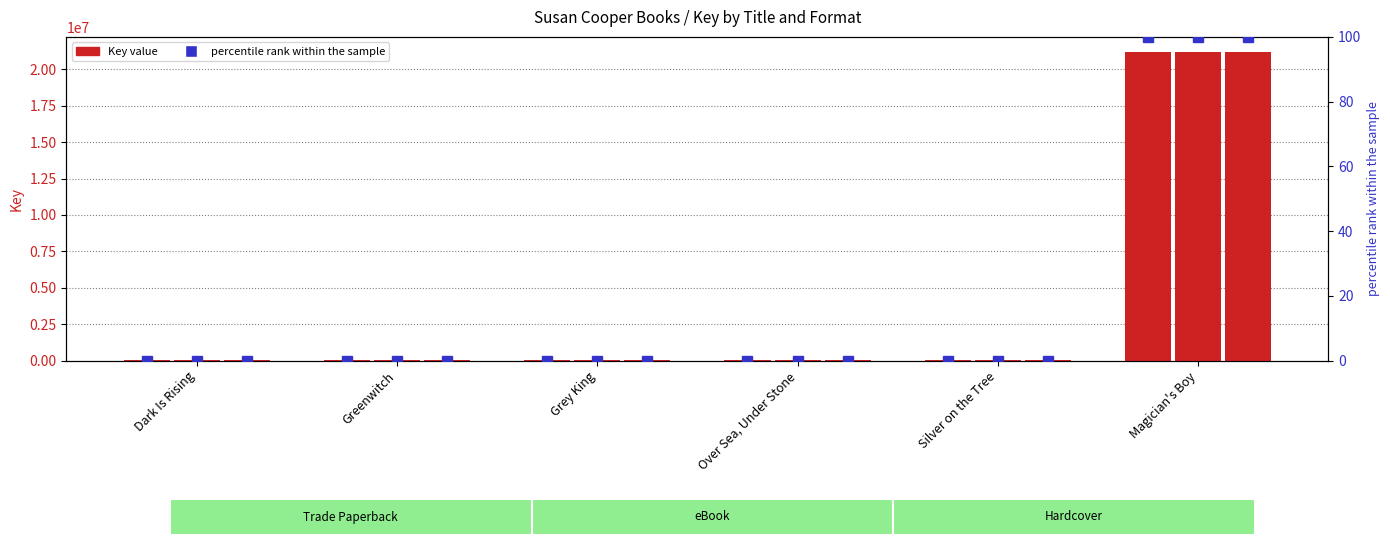

Which series has the largest range (max minus min)?

Trade Paperback